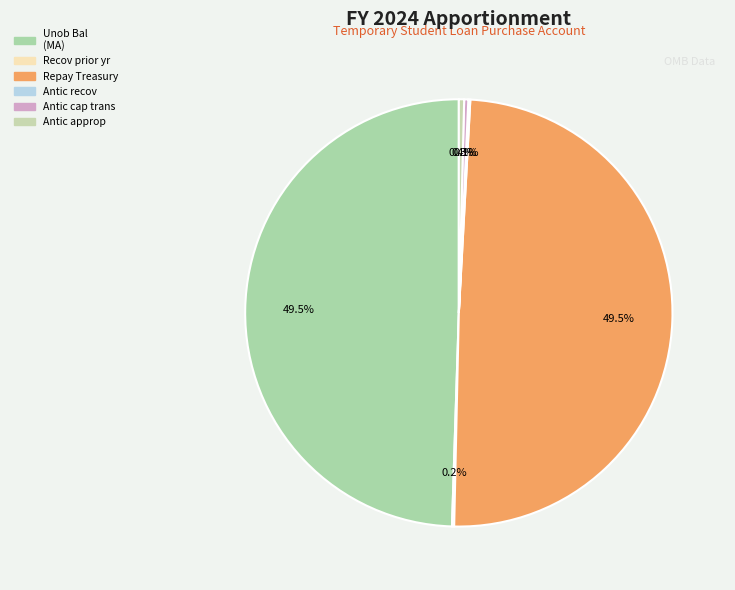

What is the largest slice in the pie chart?

Unob Bal: Brought forward (MA)